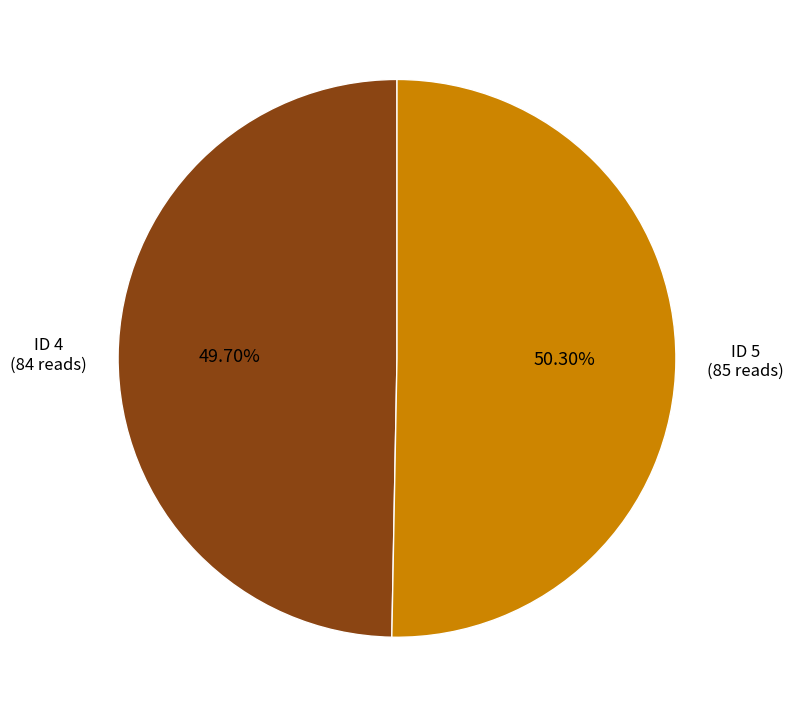

True or false: ID 4 accounts for 50% of the total.

True